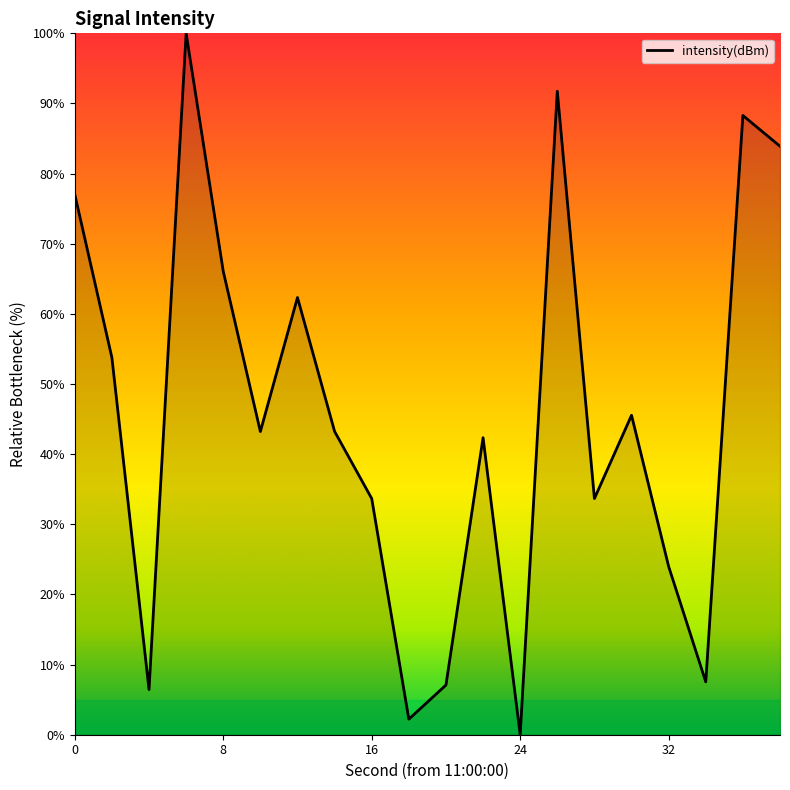

Count the number of data series in this chart.

1